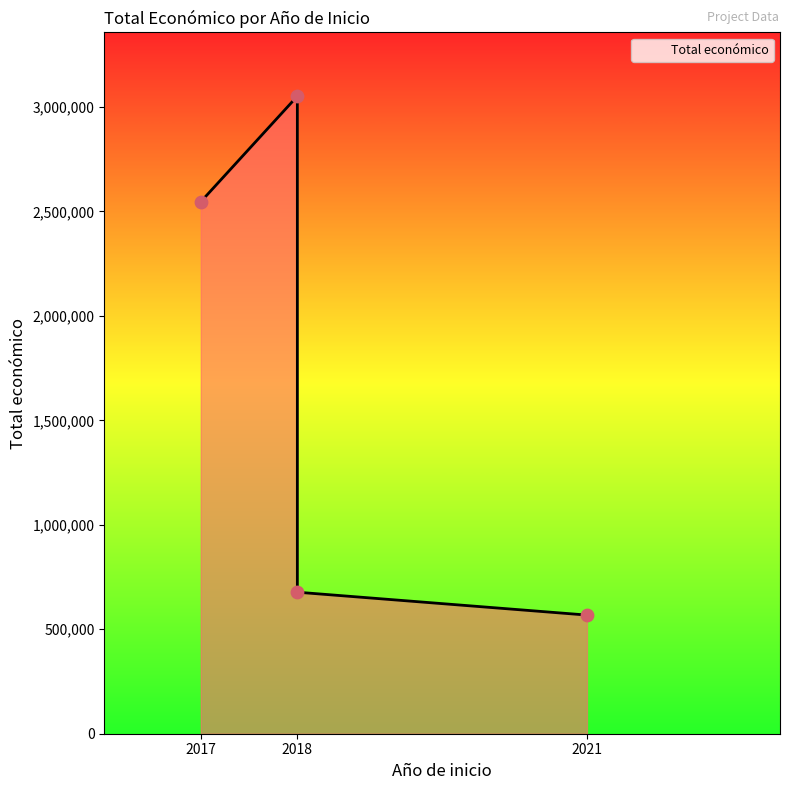

What is the change in value from 2018 to 2018?

-2374148